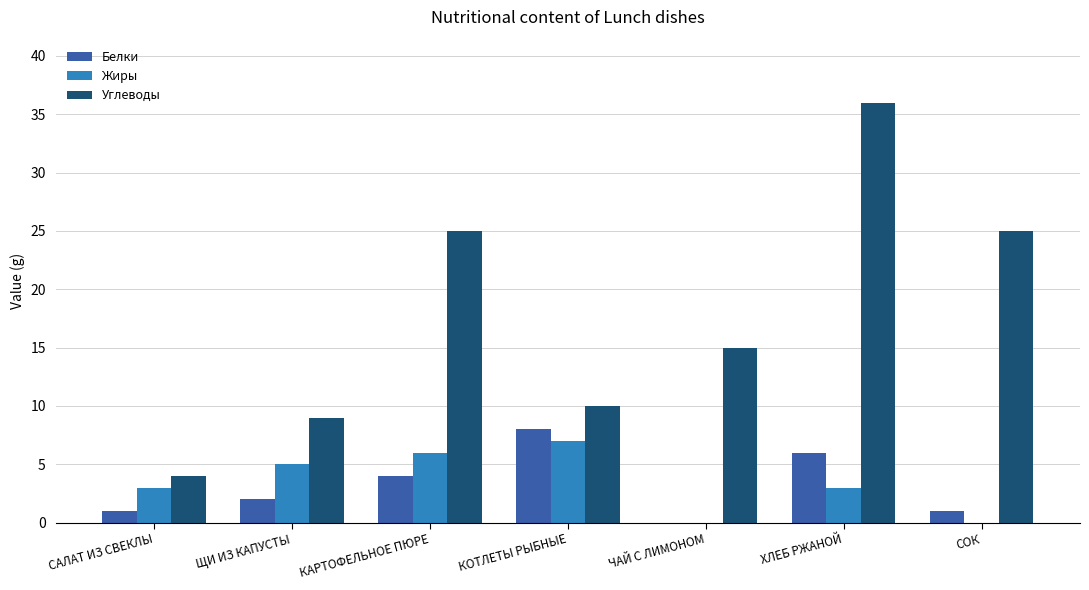

The Белки series shows 4 at ЧАЙ С ЛИМОНОМ. True or false?

False